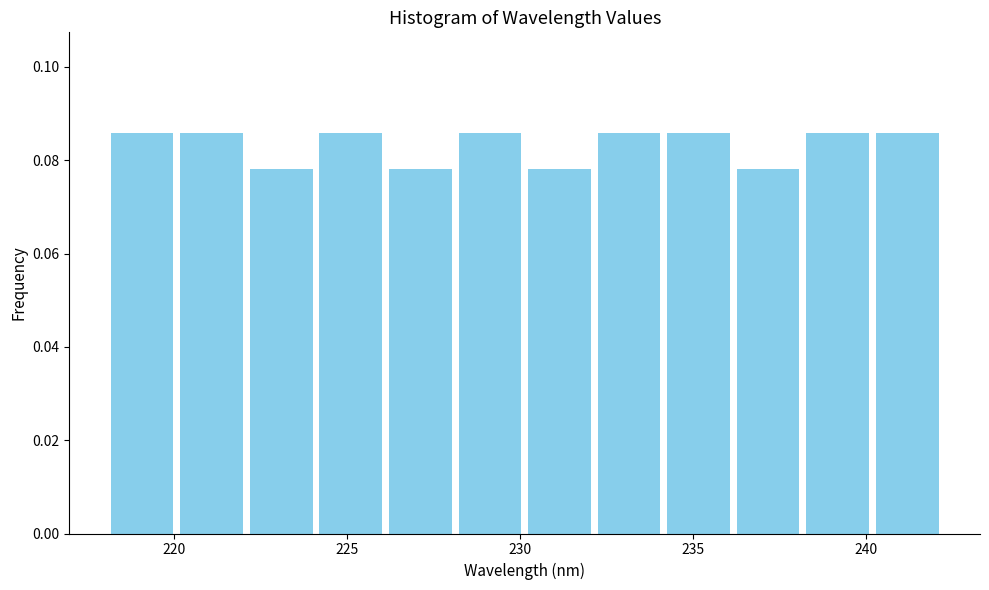

Reading left to right, list every bar in this chart as the range it spans on the x-axis followed by its height. Neither the bar edges nor the heights are printed on the chart, so give them approximately, as read against the axes.

218 to 220: 0.086
220 to 222: 0.086
222 to 224: 0.078
224 to 226: 0.086
226 to 228: 0.078
228 to 230: 0.086
230 to 232: 0.078
232 to 234: 0.086
234 to 236: 0.086
236 to 238: 0.078
238 to 240: 0.086
240 to 242: 0.086